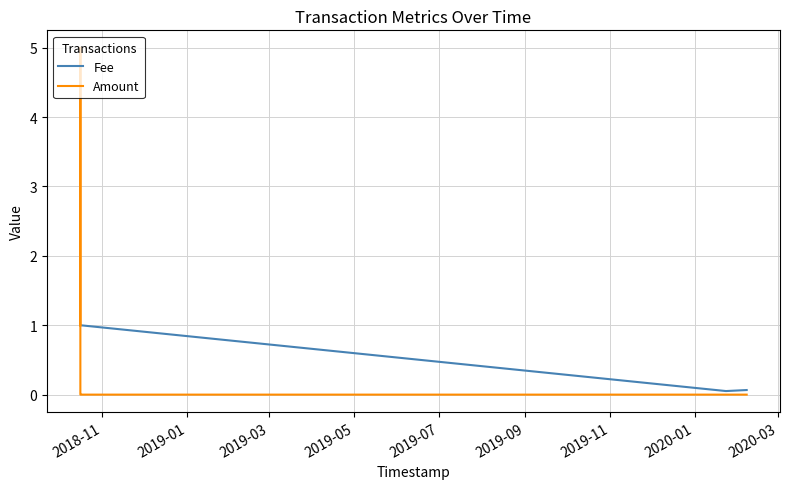

What is the greatest value displayed?

5.0